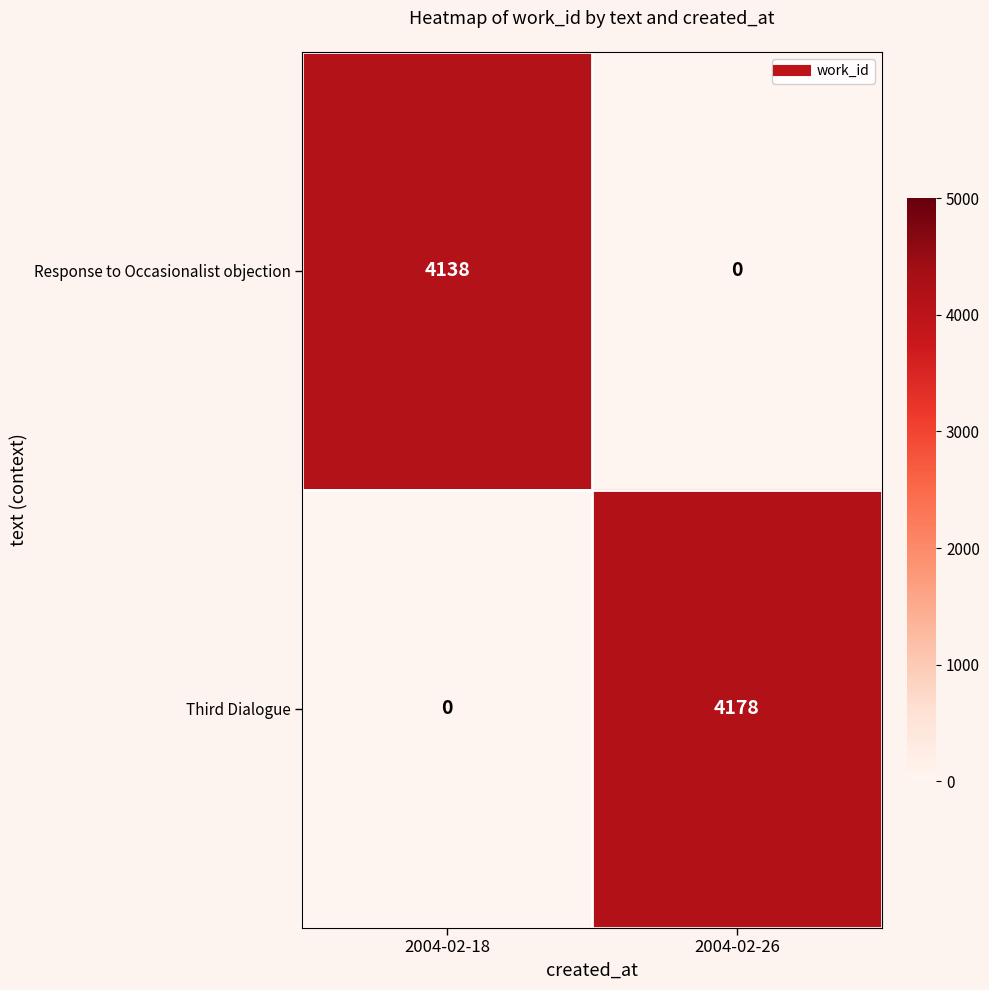

What is the greatest value displayed?

4178